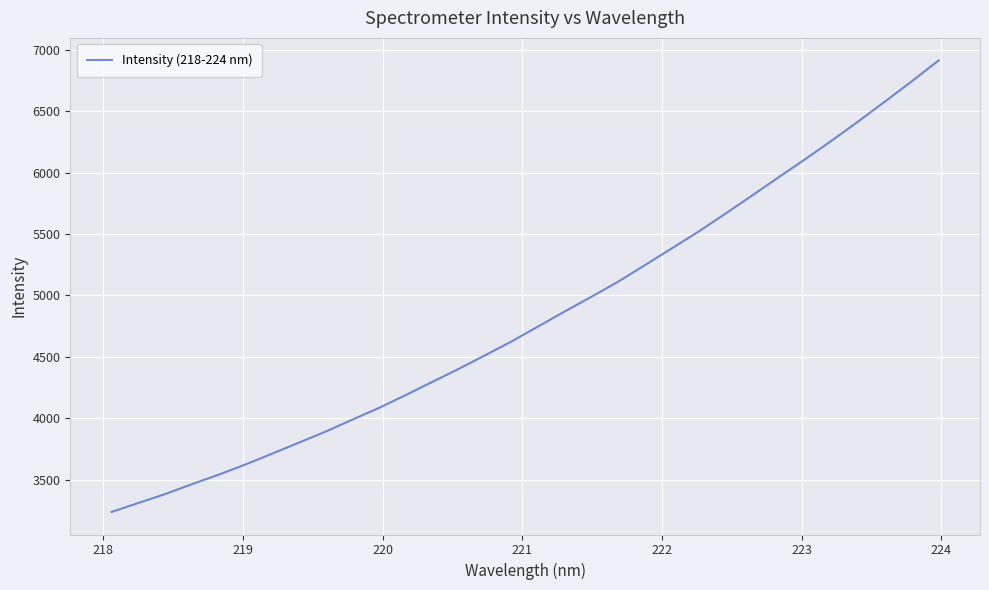

What is the sum of all values?

154398.7